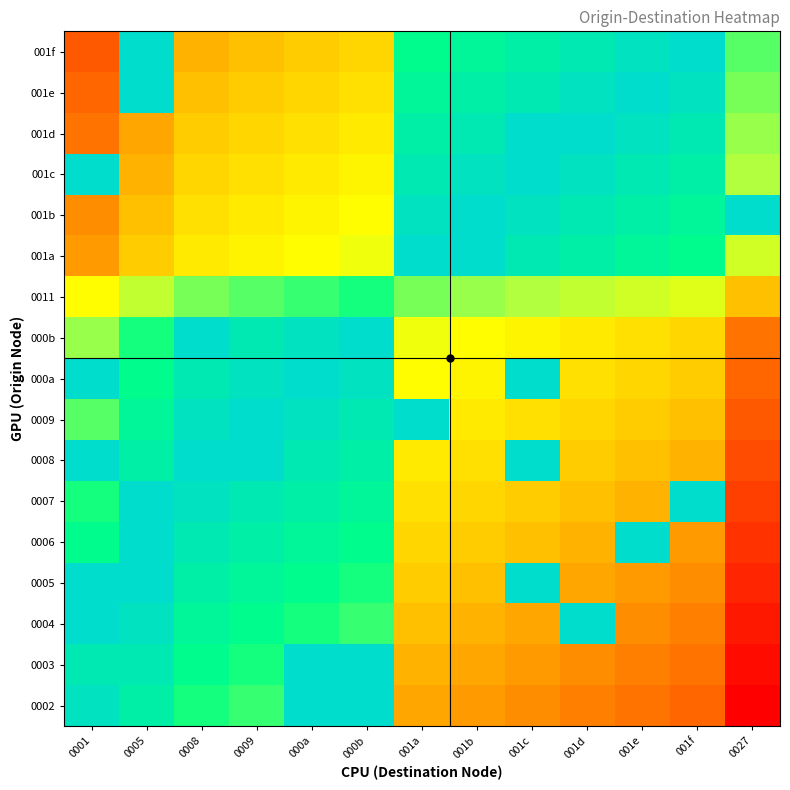

Reading right to left, extract all data points from this chart.

0002: 0027=37	001f=29	001e=28	001d=27	001c=26	001b=25	001a=24	000b=0	000a=0	0009=7	0008=6	0005=3	0001=1
0003: 0027=36	001f=28	001e=27	001d=26	001c=25	001b=24	001a=23	000b=0	000a=0	0009=6	0008=5	0005=2	0001=2
0004: 0027=35	001f=27	001e=26	001d=0	001c=24	001b=23	001a=22	000b=7	000a=6	0009=5	0008=4	0005=1	0001=0
0005: 0027=34	001f=26	001e=25	001d=24	001c=0	001b=22	001a=21	000b=6	000a=5	0009=4	0008=3	0005=0	0001=0
0006: 0027=33	001f=25	001e=0	001d=23	001c=22	001b=21	001a=20	000b=5	000a=4	0009=3	0008=2	0005=0	0001=5
0007: 0027=32	001f=0	001e=23	001d=22	001c=21	001b=20	001a=19	000b=4	000a=3	0009=2	0008=1	0005=0	0001=6
0008: 0027=31	001f=23	001e=22	001d=21	001c=0	001b=19	001a=18	000b=3	000a=2	0009=0	0008=0	0005=3	0001=0
0009: 0027=30	001f=22	001e=21	001d=20	001c=19	001b=18	001a=0	000b=2	000a=1	0009=0	0008=1	0005=4	0001=8
000a: 0027=29	001f=21	001e=20	001d=19	001c=0	001b=17	001a=16	000b=1	000a=0	0009=1	0008=2	0005=5	0001=0
000b: 0027=28	001f=20	001e=19	001d=18	001c=17	001b=16	001a=15	000b=0	000a=1	0009=2	0008=0	0005=6	0001=10
0011: 0027=22	001f=14	001e=13	001d=12	001c=11	001b=10	001a=9	000b=6	000a=7	0009=8	0008=9	0005=12	0001=16
001a: 0027=13	001f=5	001e=4	001d=3	001c=2	001b=0	001a=0	000b=15	000a=16	0009=17	0008=18	0005=21	0001=25
001b: 0027=0	001f=4	001e=3	001d=2	001c=1	001b=0	001a=1	000b=16	000a=17	0009=18	0008=19	0005=22	0001=26
001c: 0027=11	001f=3	001e=2	001d=1	001c=0	001b=1	001a=2	000b=17	000a=18	0009=19	0008=20	0005=23	0001=0
001d: 0027=10	001f=2	001e=1	001d=0	001c=0	001b=2	001a=3	000b=18	000a=19	0009=20	0008=21	0005=24	0001=28
001e: 0027=9	001f=1	001e=0	001d=1	001c=2	001b=3	001a=4	000b=19	000a=20	0009=21	0008=22	0005=0	0001=29
001f: 0027=8	001f=0	001e=1	001d=2	001c=3	001b=4	001a=5	000b=20	000a=21	0009=22	0008=23	0005=0	0001=30